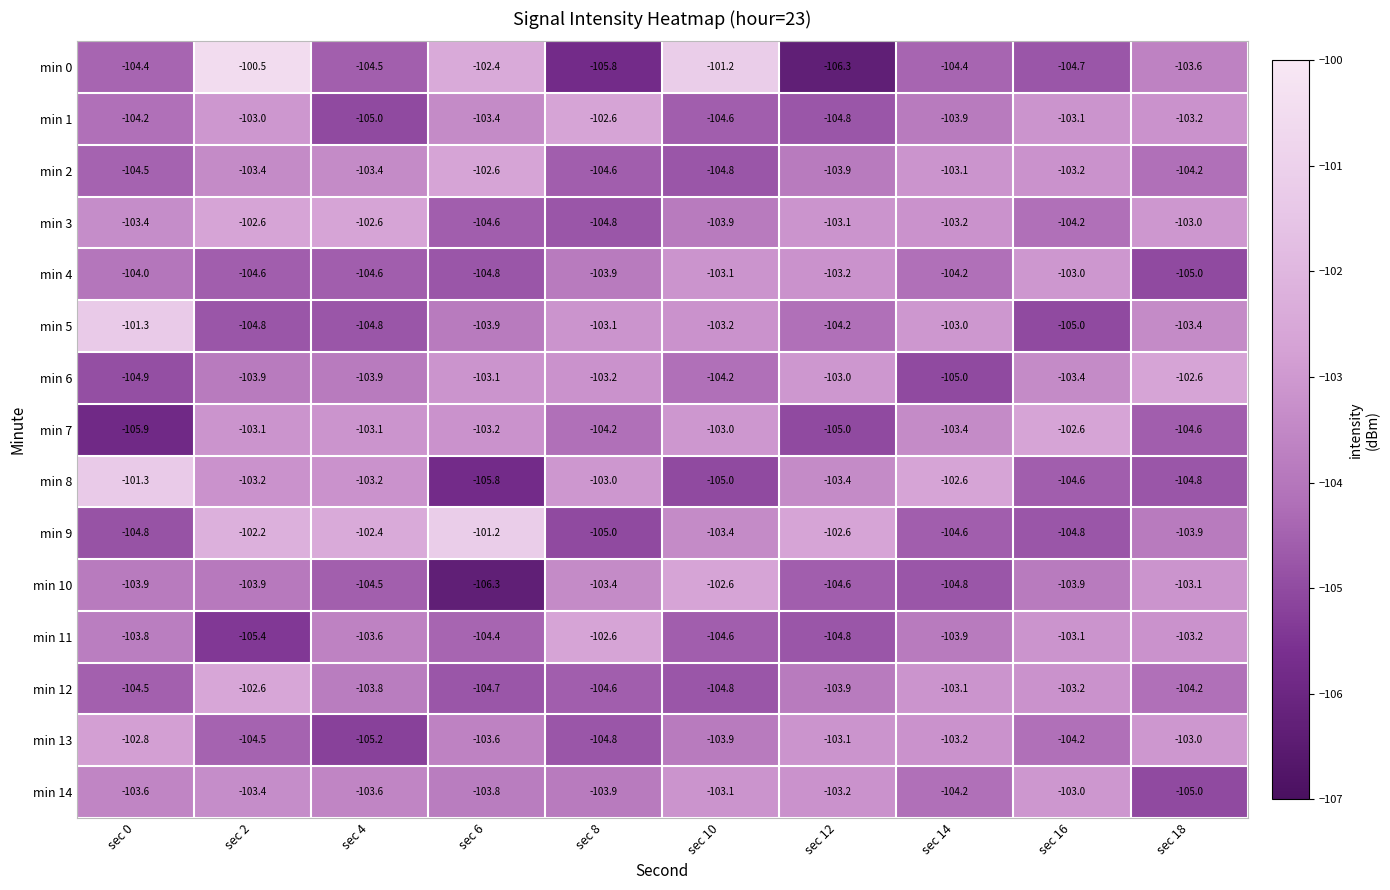

What is the difference between the highest and lowest values at sec 10?

3.8